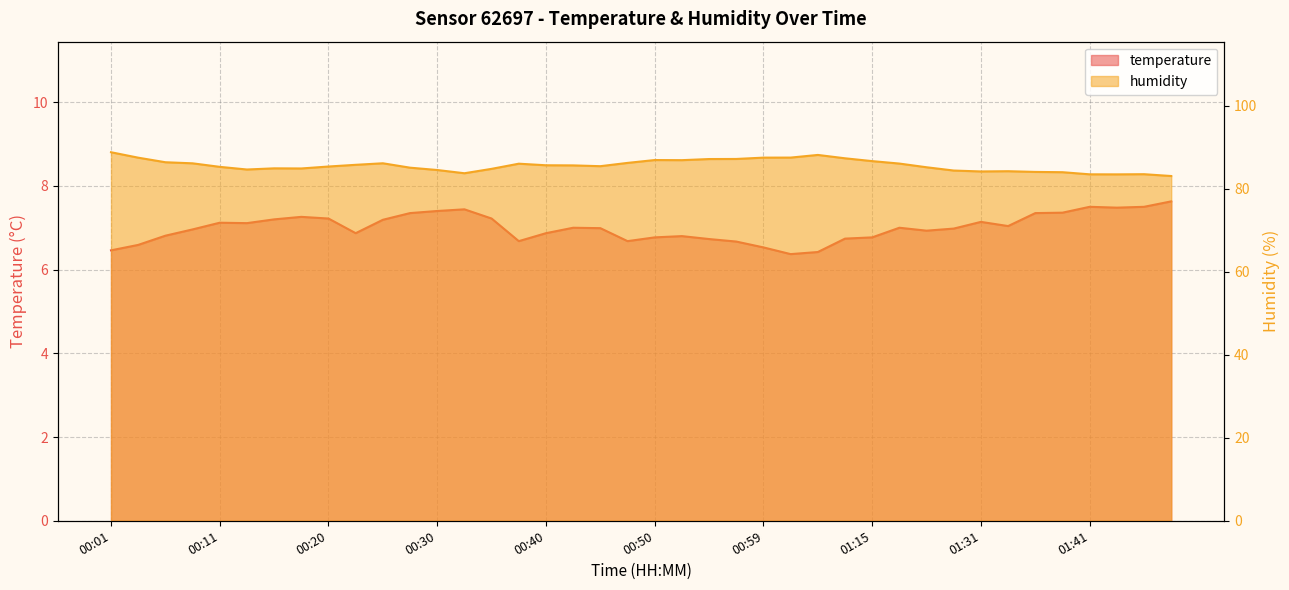

True or false: humidity has a value of 85.6 at 00:42.

True